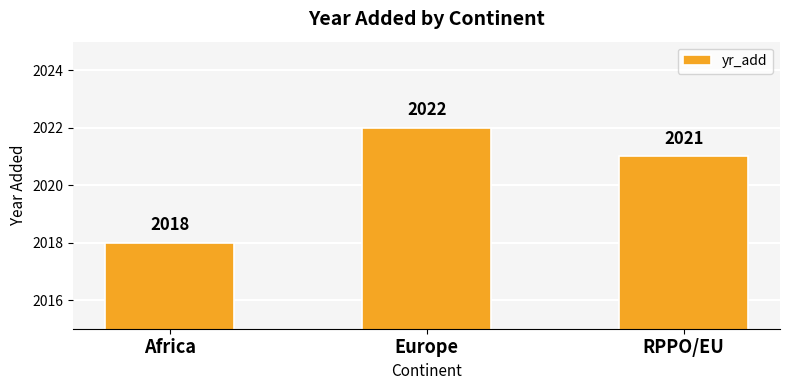

What is the change in value from Africa to Europe?

+4